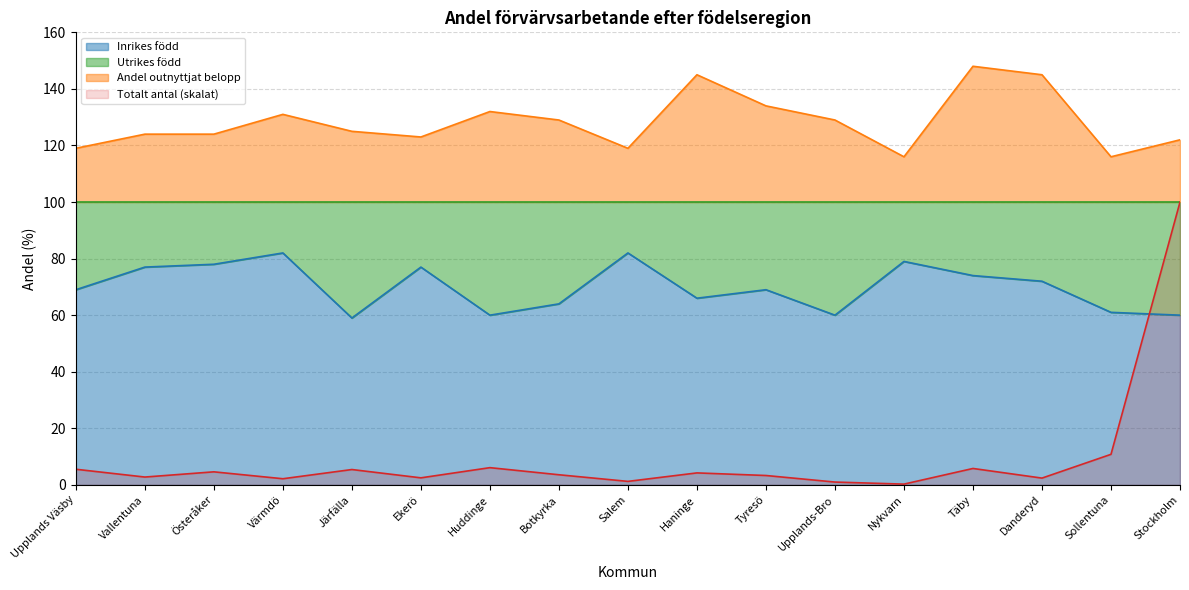

At which category is the sum across all series the highest?

Stockholm